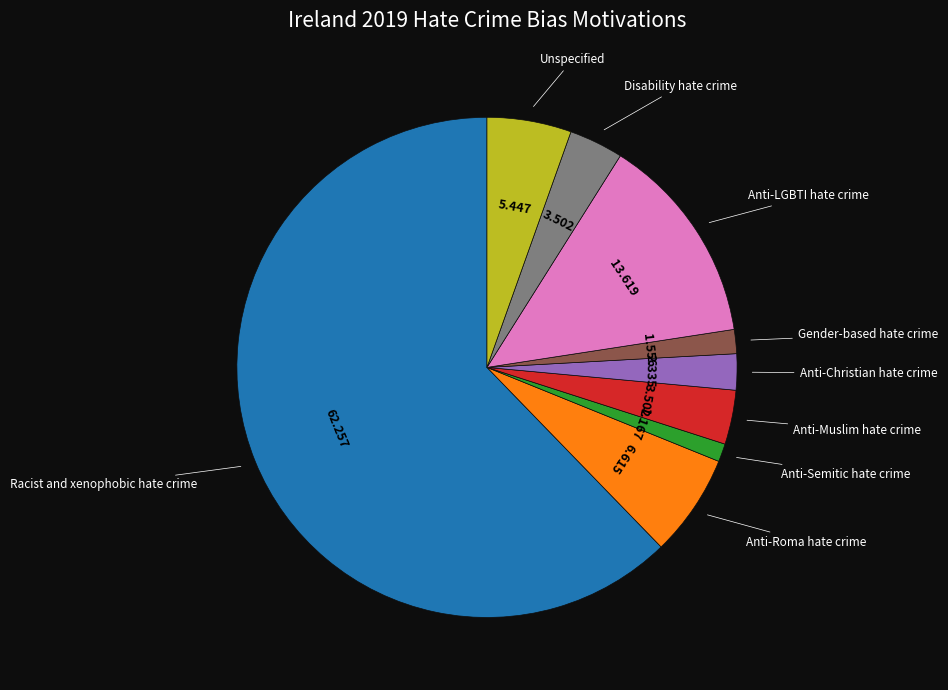

Count the number of slices in the pie.

9